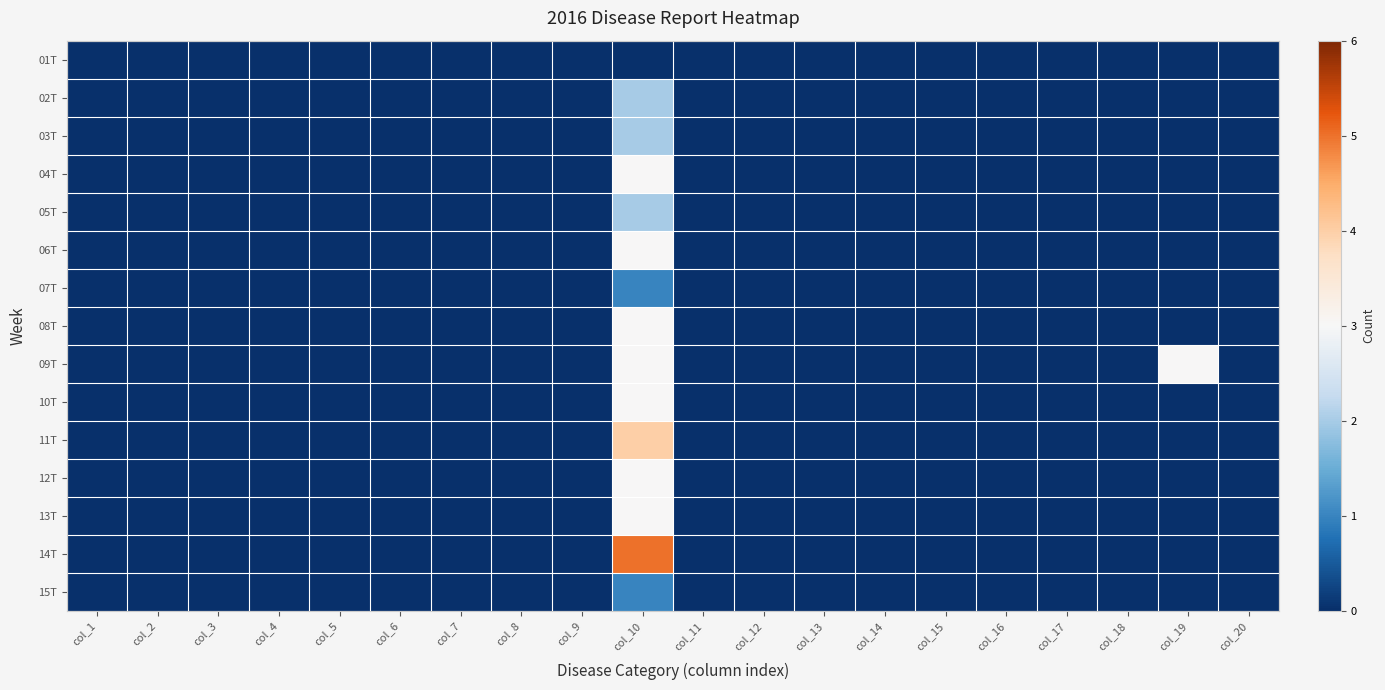

How many distinct data groups are displayed?

15